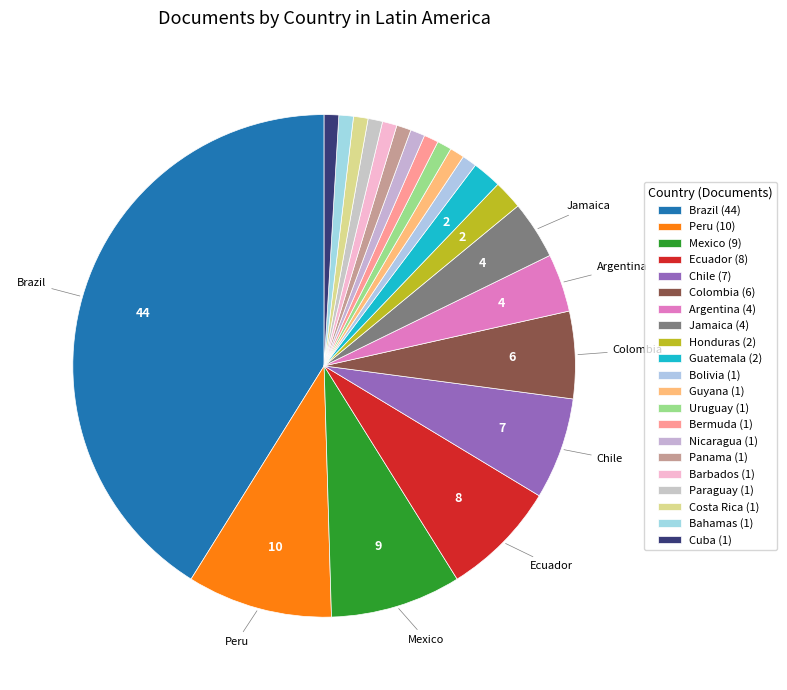

Count the number of slices in the pie.

21